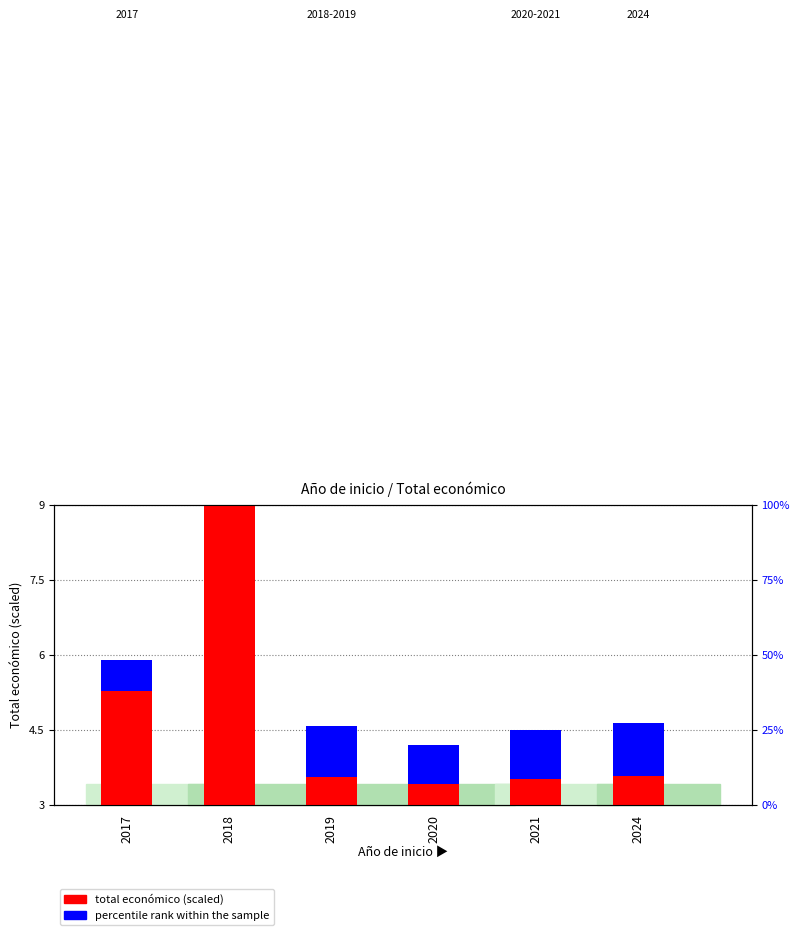

Which label corresponds to the largest value in the chart?

2018